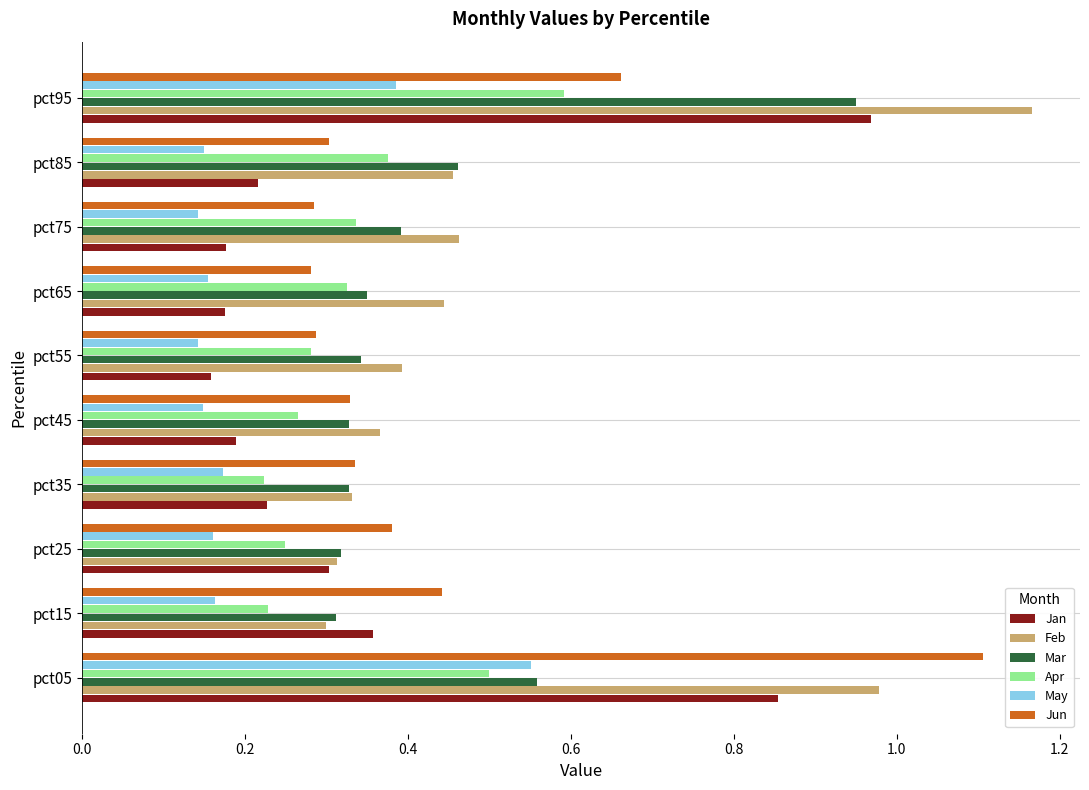

At how many categories does at least one series exceed 0?

10